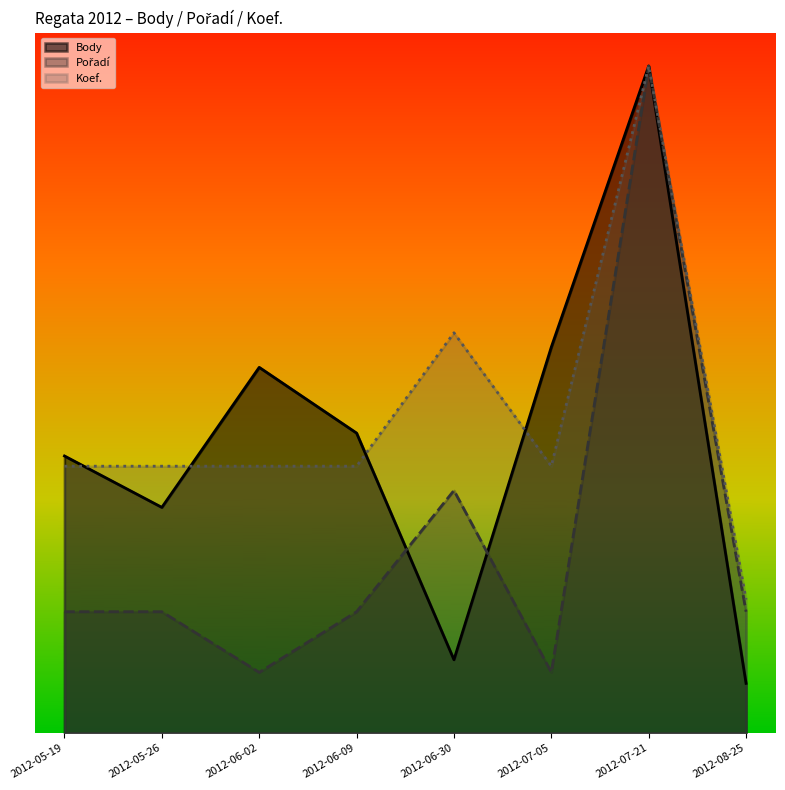

Rank the series at 2012-07-05 from lowest to highest value.

Pořadí, Koef., Body